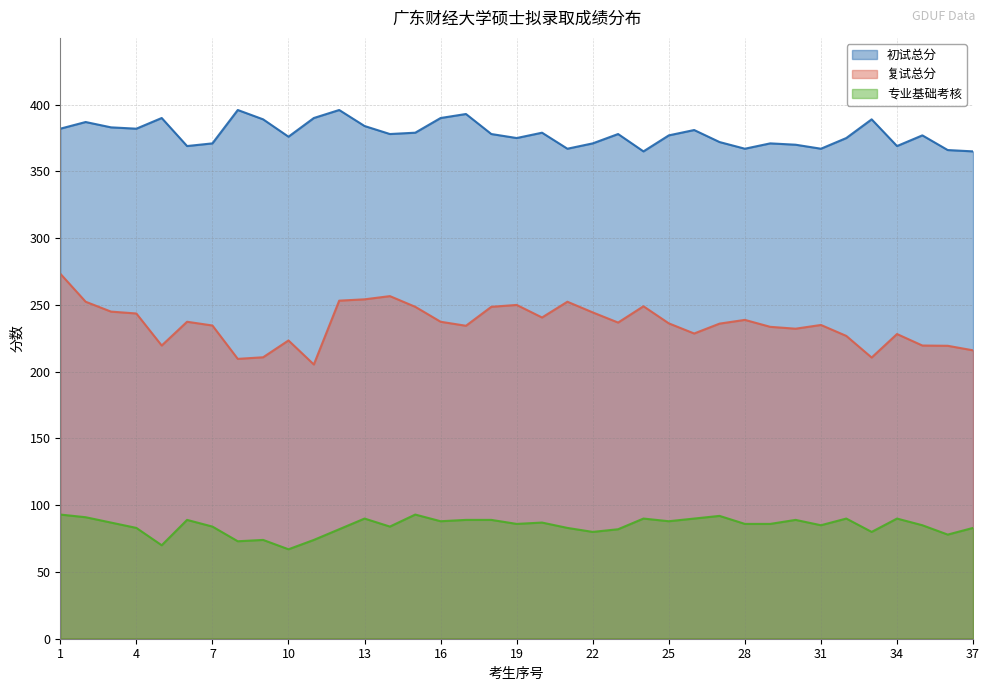

List the series in order of their overall mean, highest first.

初试总分, 复试总分, 专业基础考核